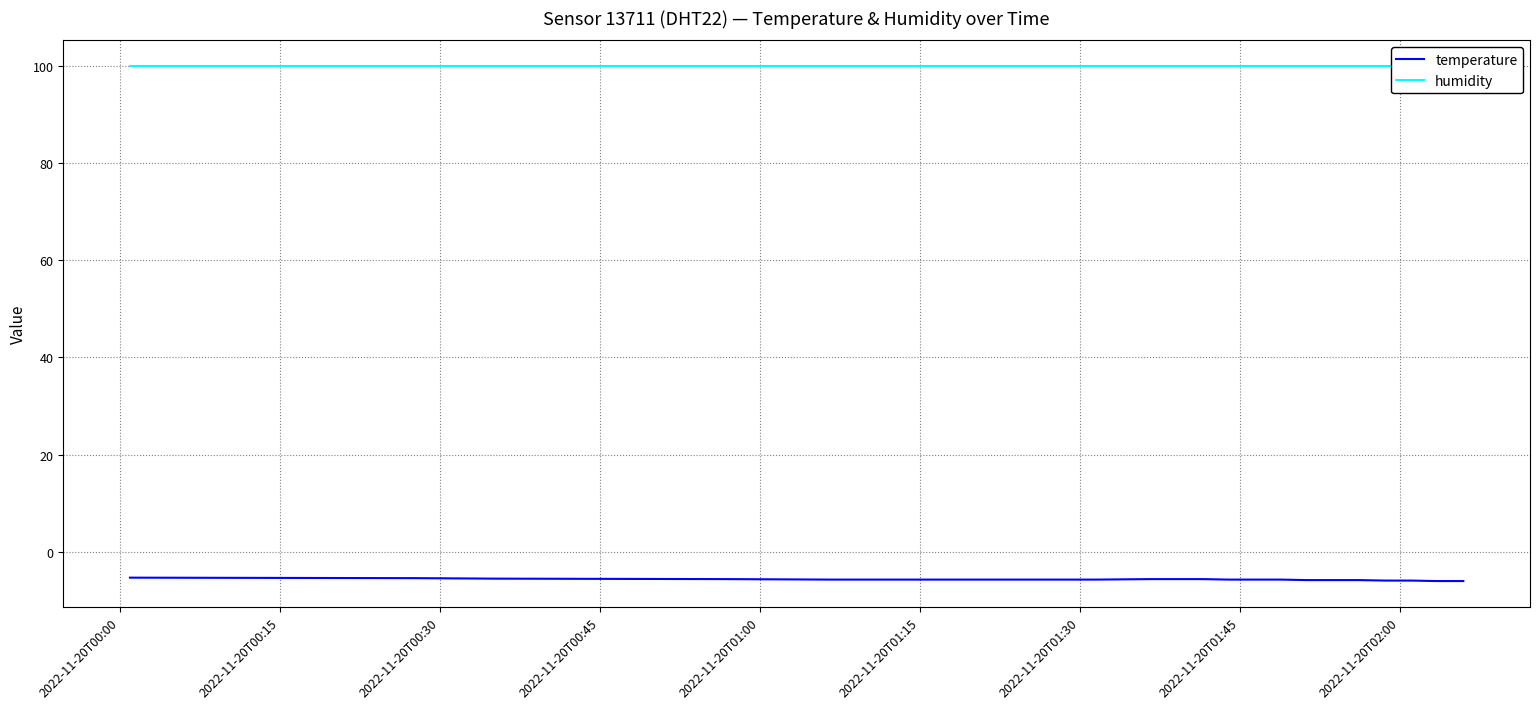

Which series has the largest total across all categories?

humidity